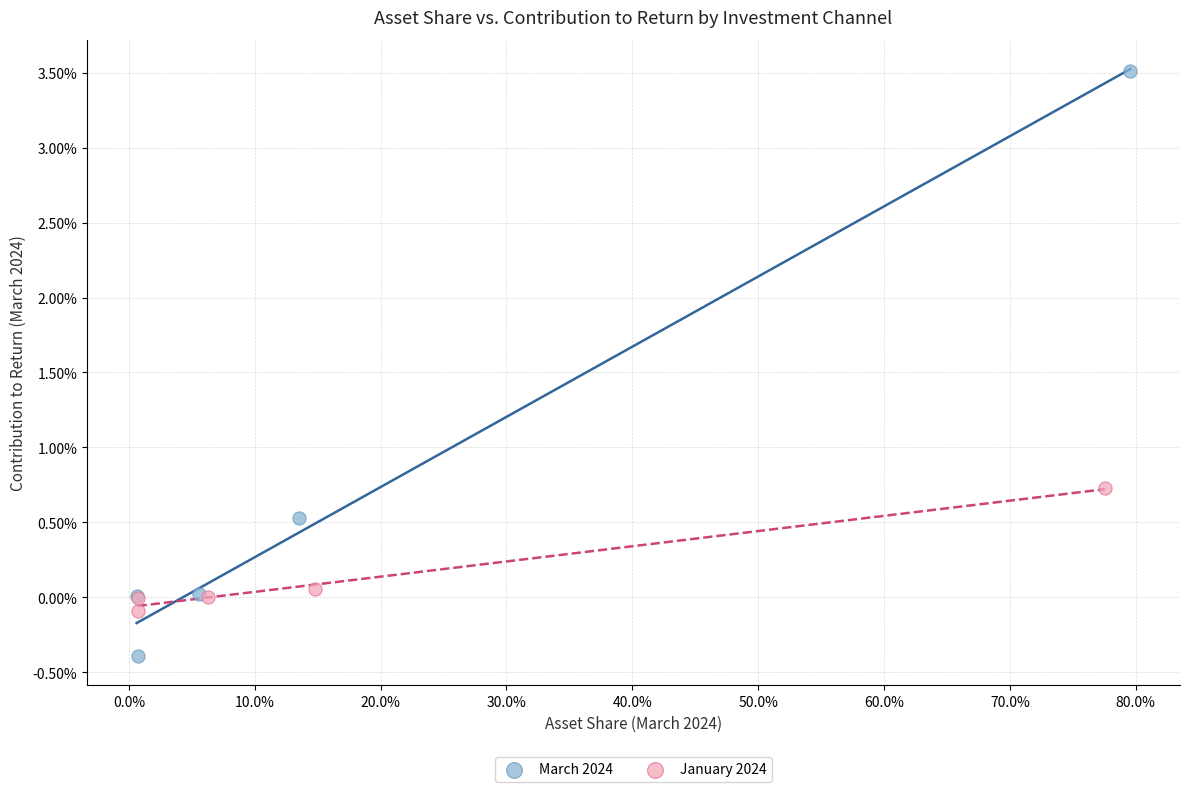

Which series contains the highest Y value?

March 2024